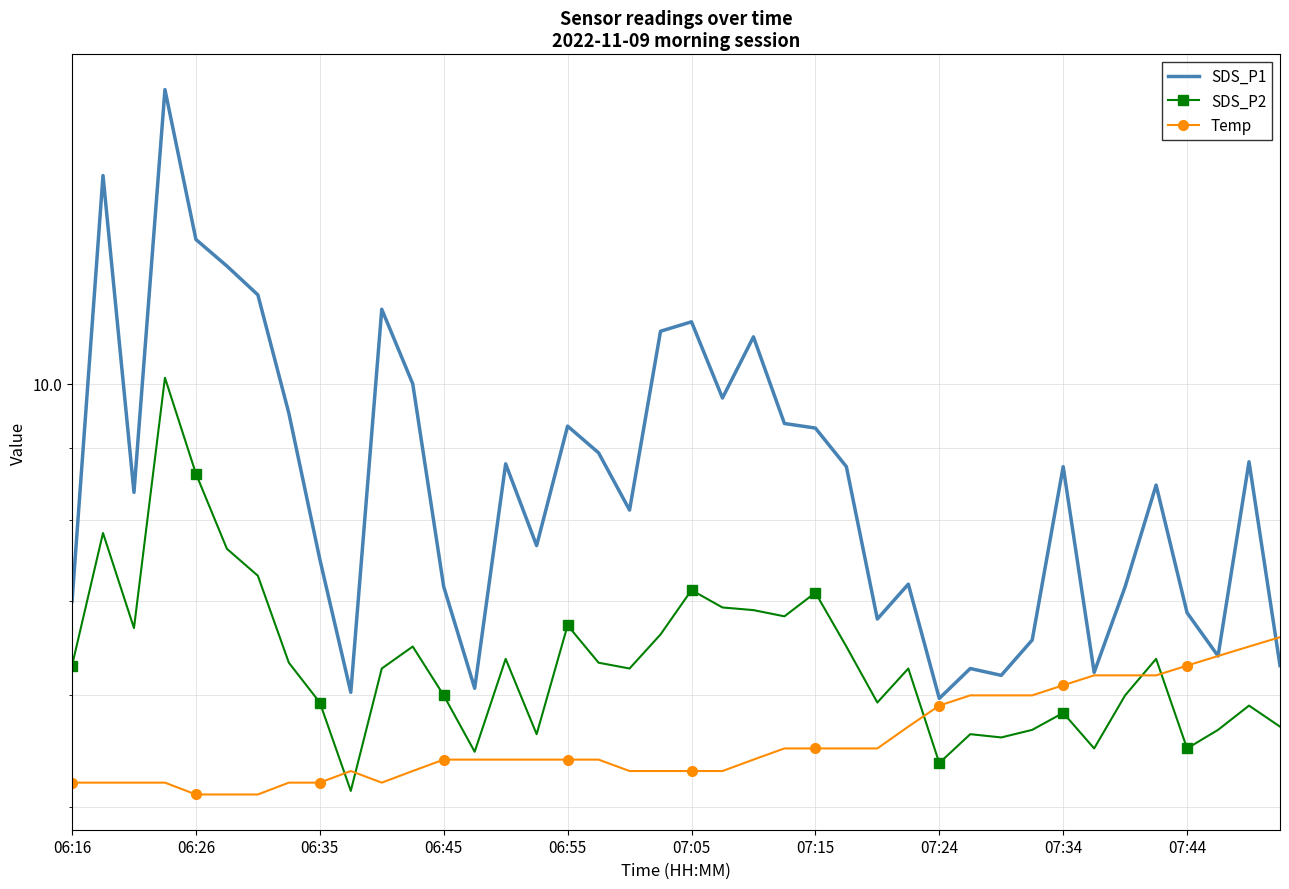

What position from the left is 07:24?

29